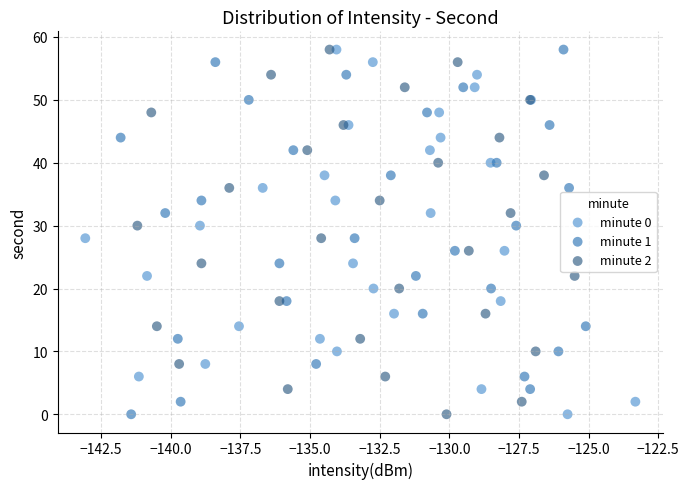

What are all the series names shown in the legend?

minute 0, minute 1, minute 2